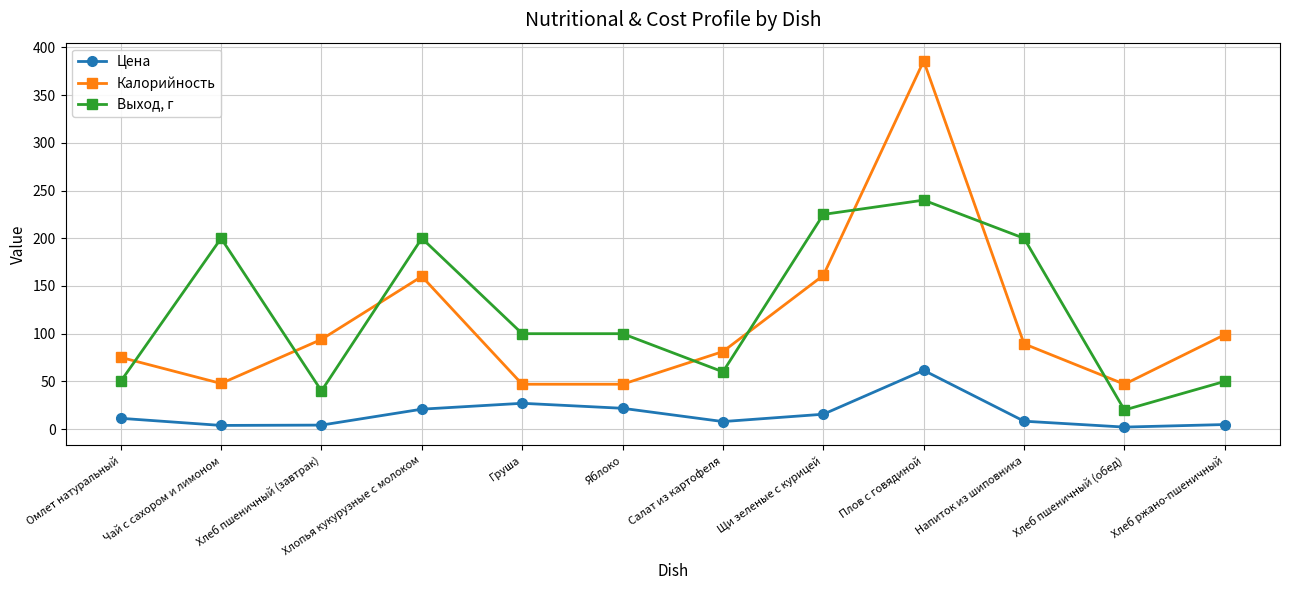

True or false: Цена and Выход, г cross at least once.

False